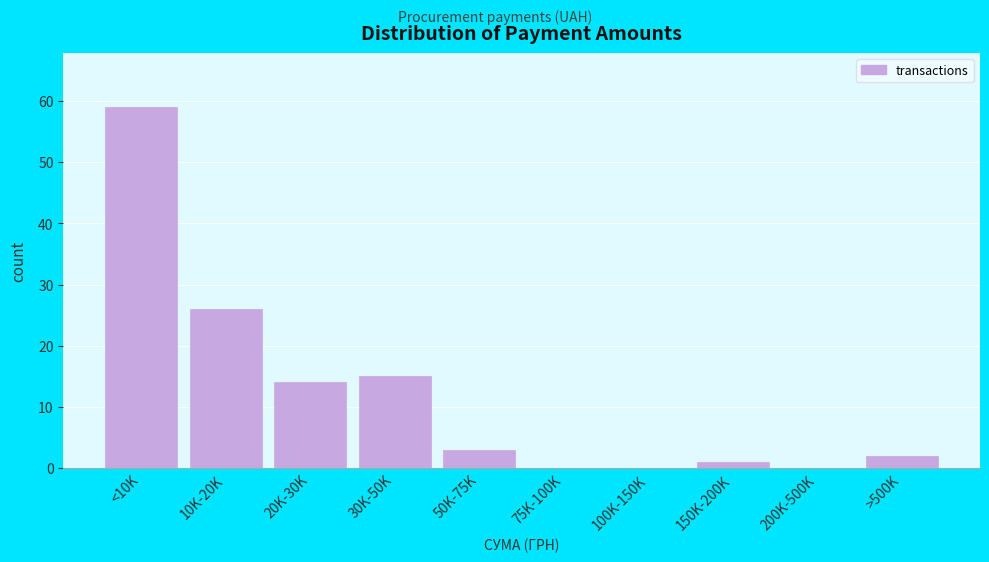

Reading left to right, extract all data points from this chart.

<10K=59	10K-20K=26	20K-30K=14	30K-50K=15	50K-75K=3	75K-100K=0	100K-150K=0	150K-200K=1	200K-500K=0	>500K=2